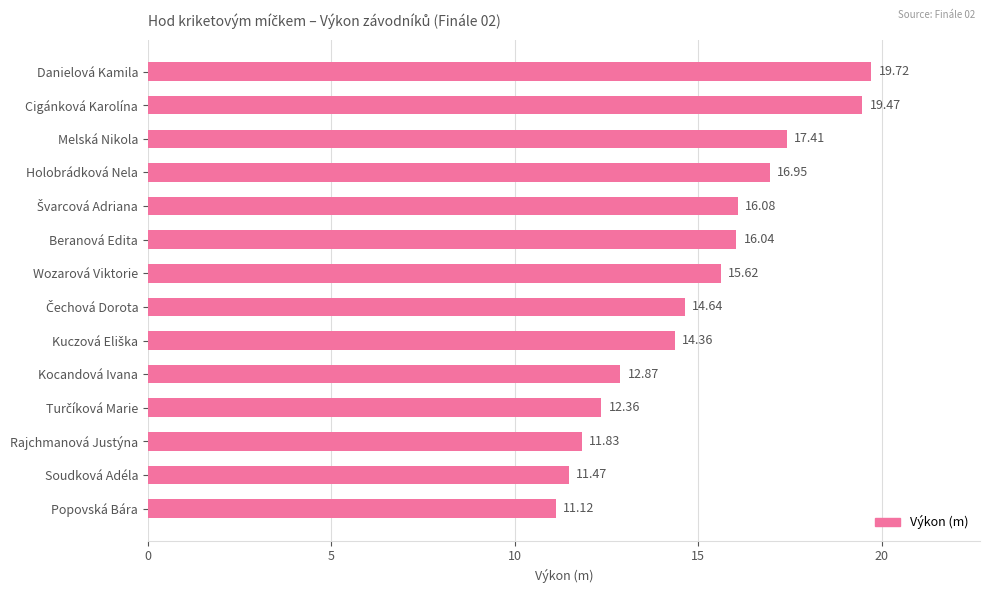

Does the chart contain stacked bars?

No